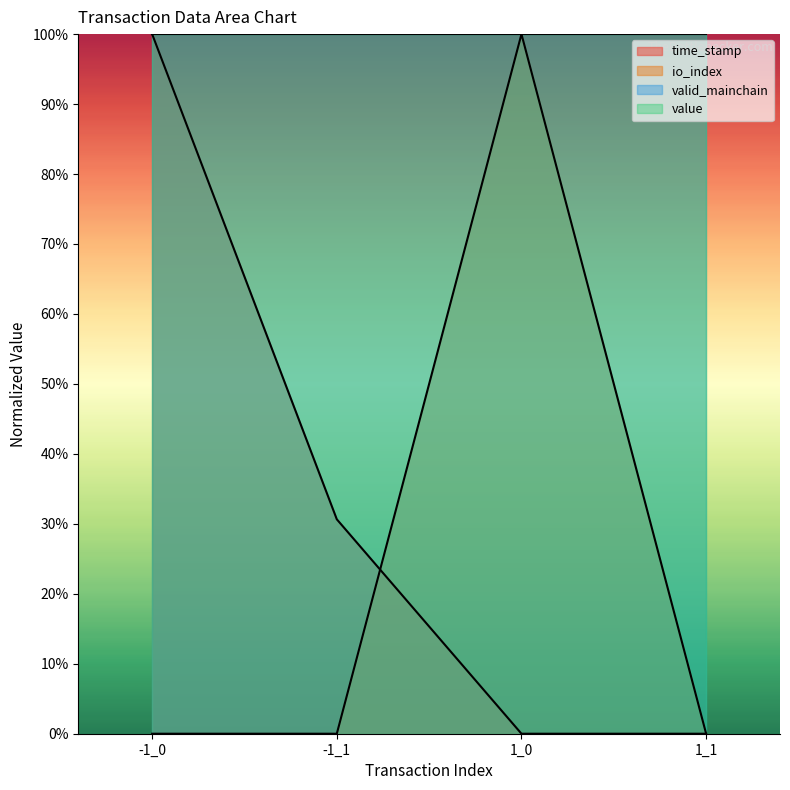

Reading right to left, extract all data points from this chart.

time_stamp: 0.0	0.0	30.6	100.0
io_index: 0.0	100.0	0.0	0.0